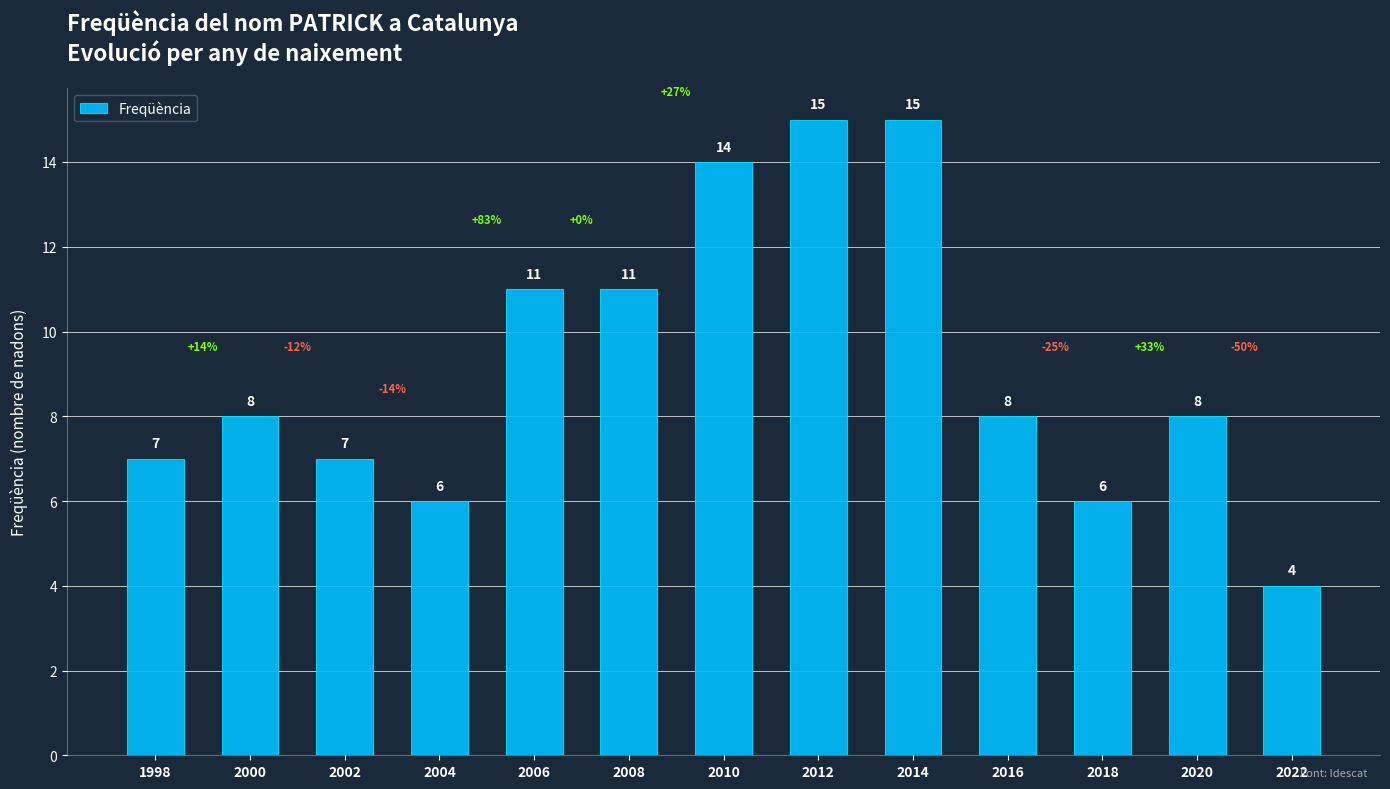

What is the average value?

9